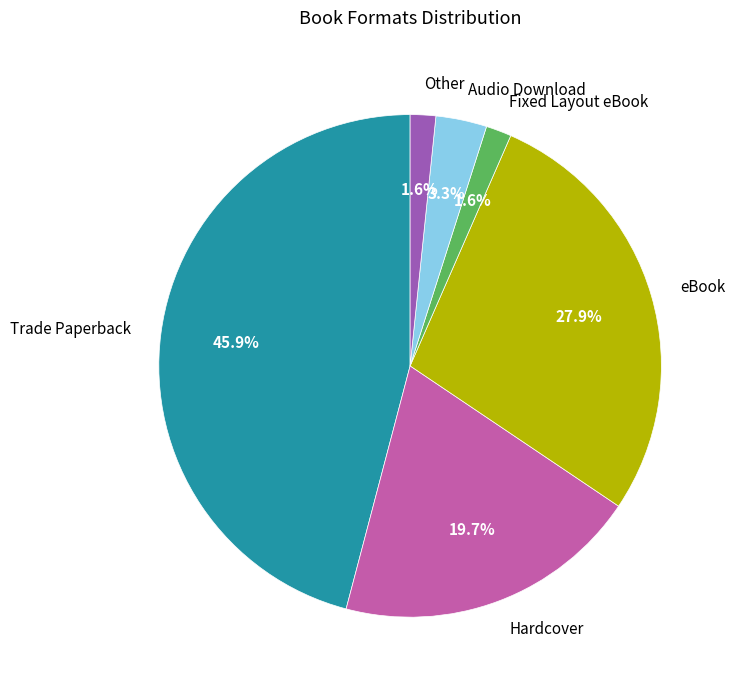

Is there any slice that represents more than half of the pie?

No